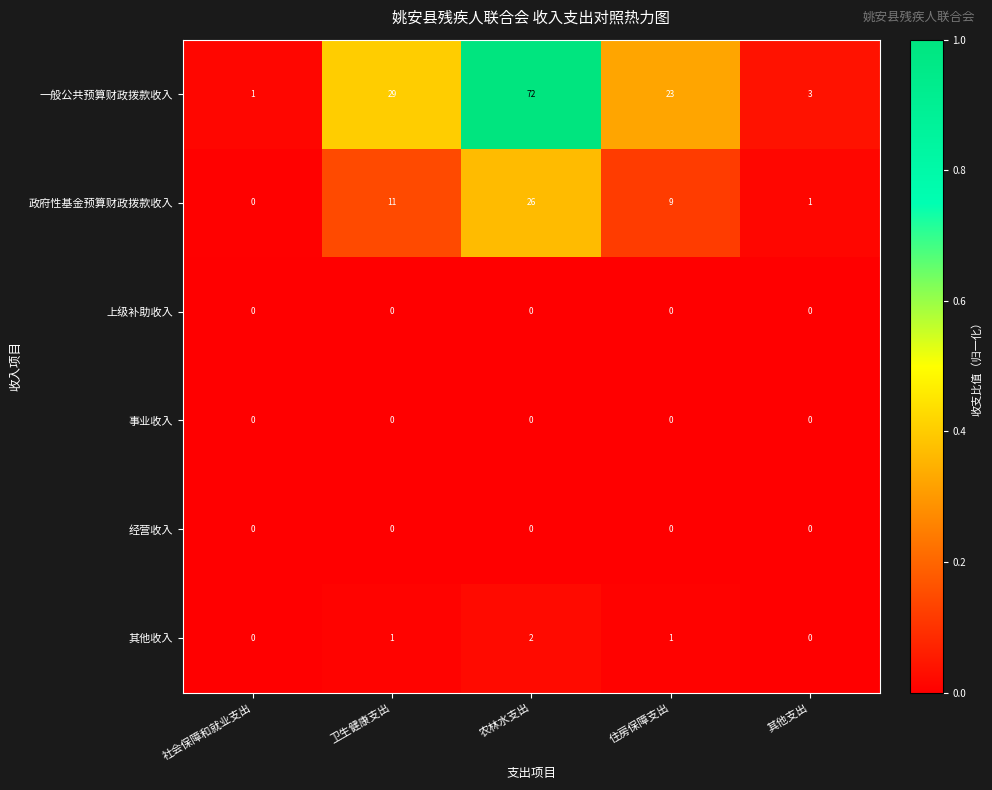

How many data points does each series have?

5